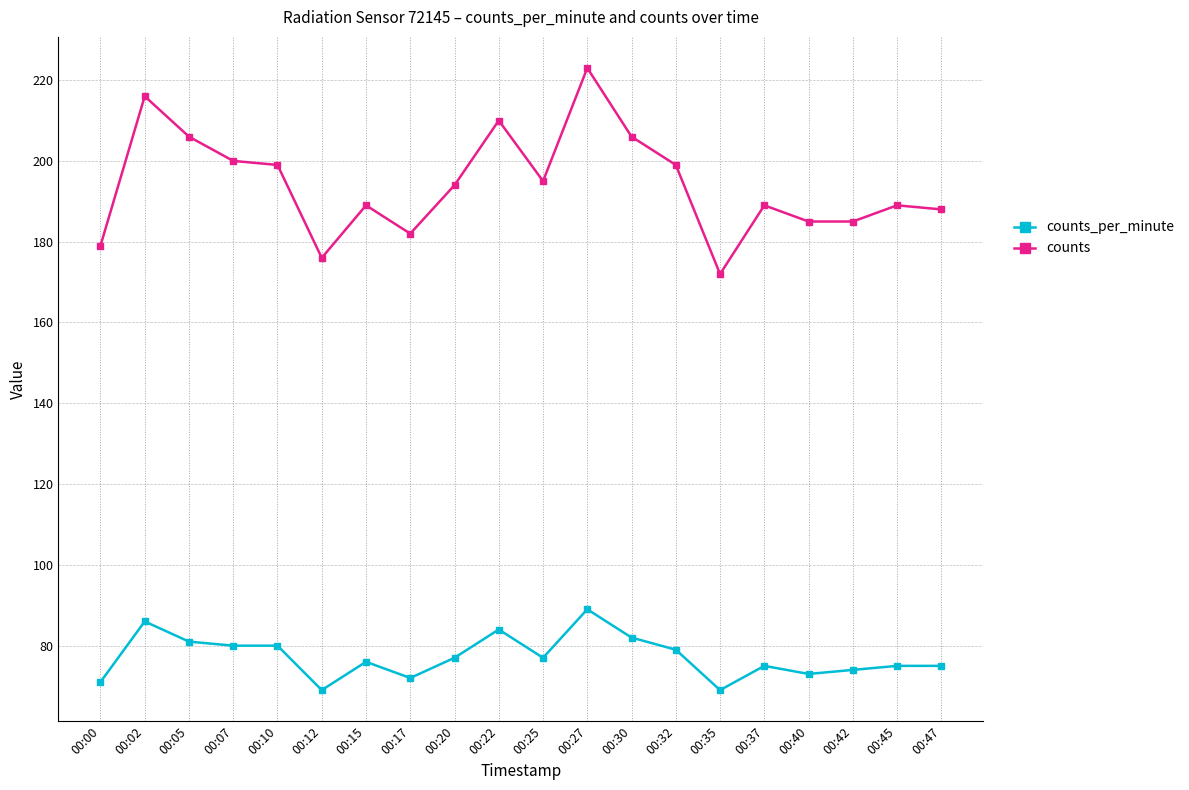

What is the total value across all series at 00:42?

259